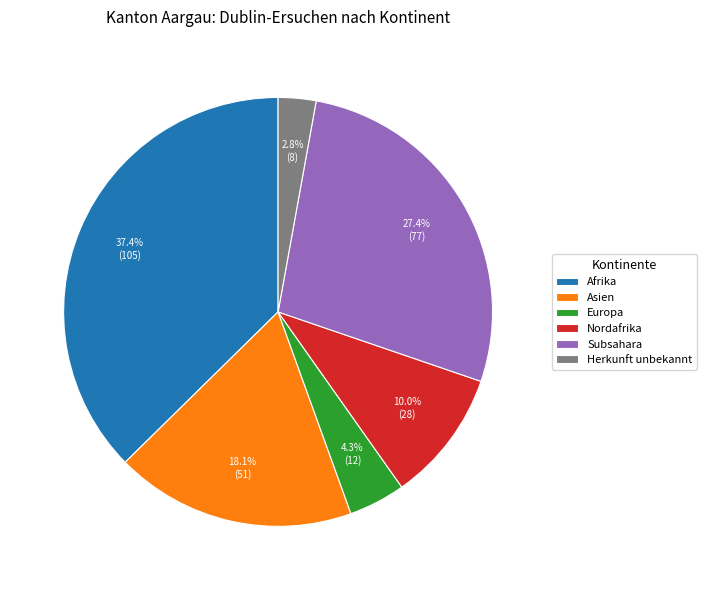

Is there a majority slice in this chart?

No